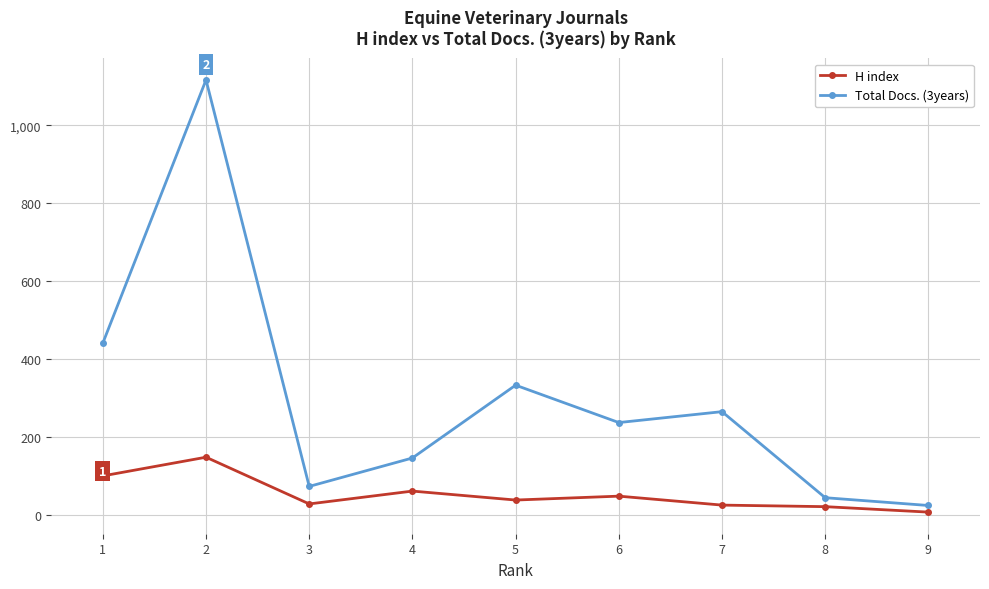

Which series changed the most between 3 and 5?

Total Docs. (3years)